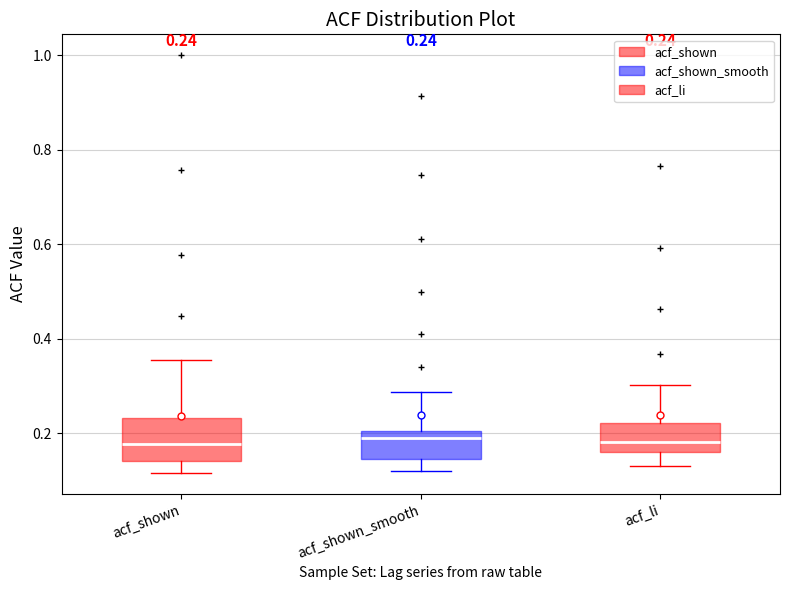

Which box is the tallest, from its lower edge to its upper edge?

acf_shown